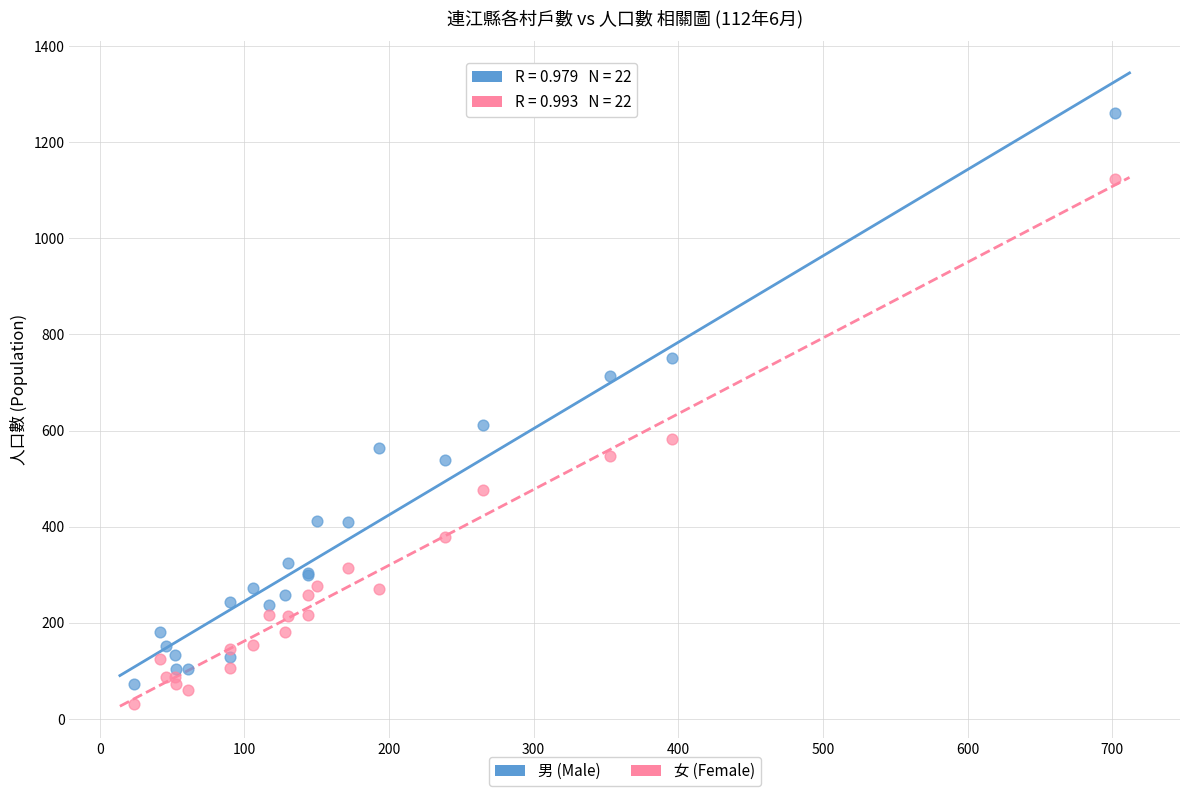

Which series contains the lowest Y value?

女 (Female)